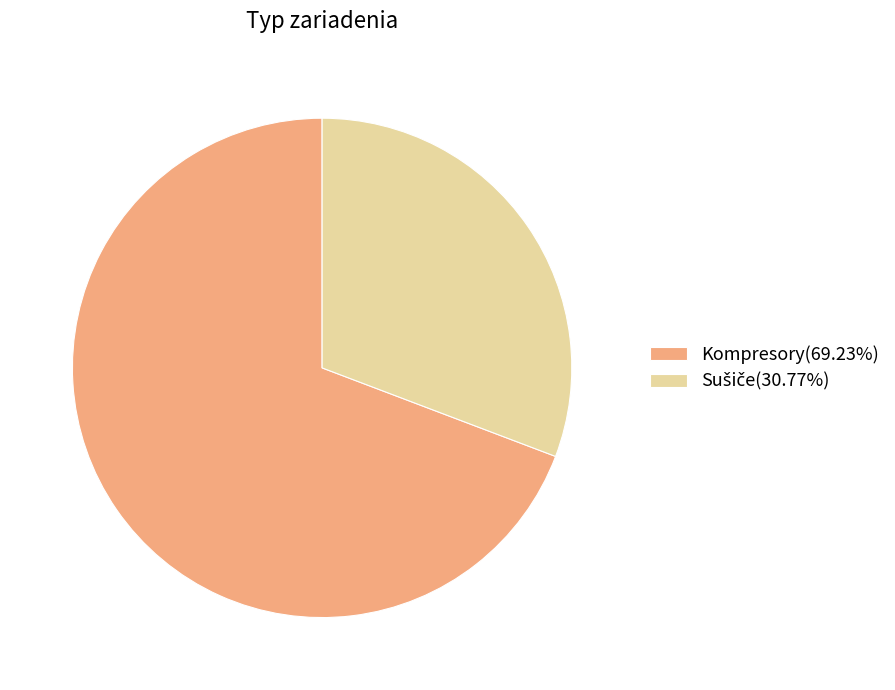

Does any single category account for the majority?

Yes